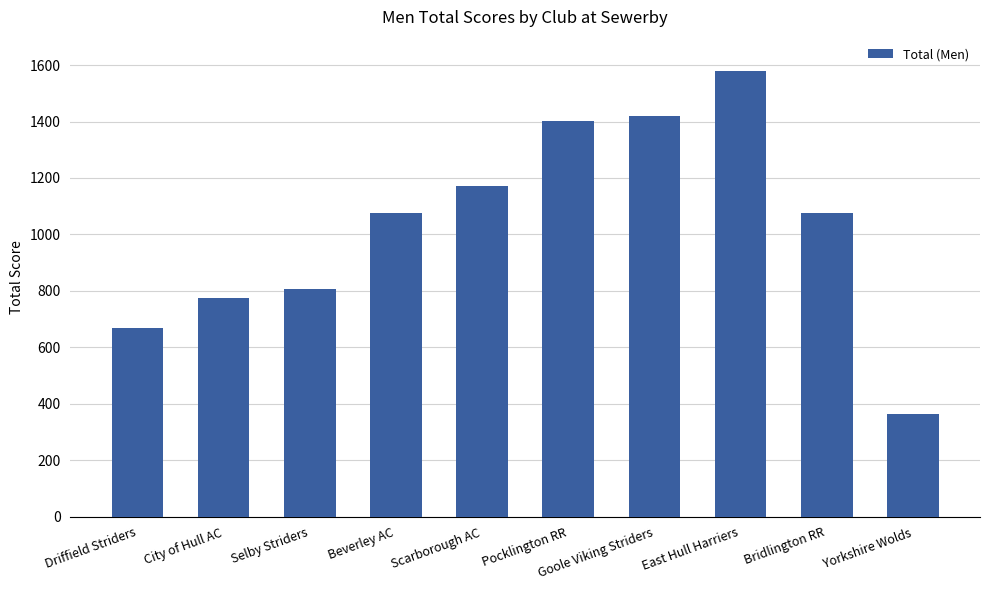

What is the label of the 4th bar from the left?

Beverley AC